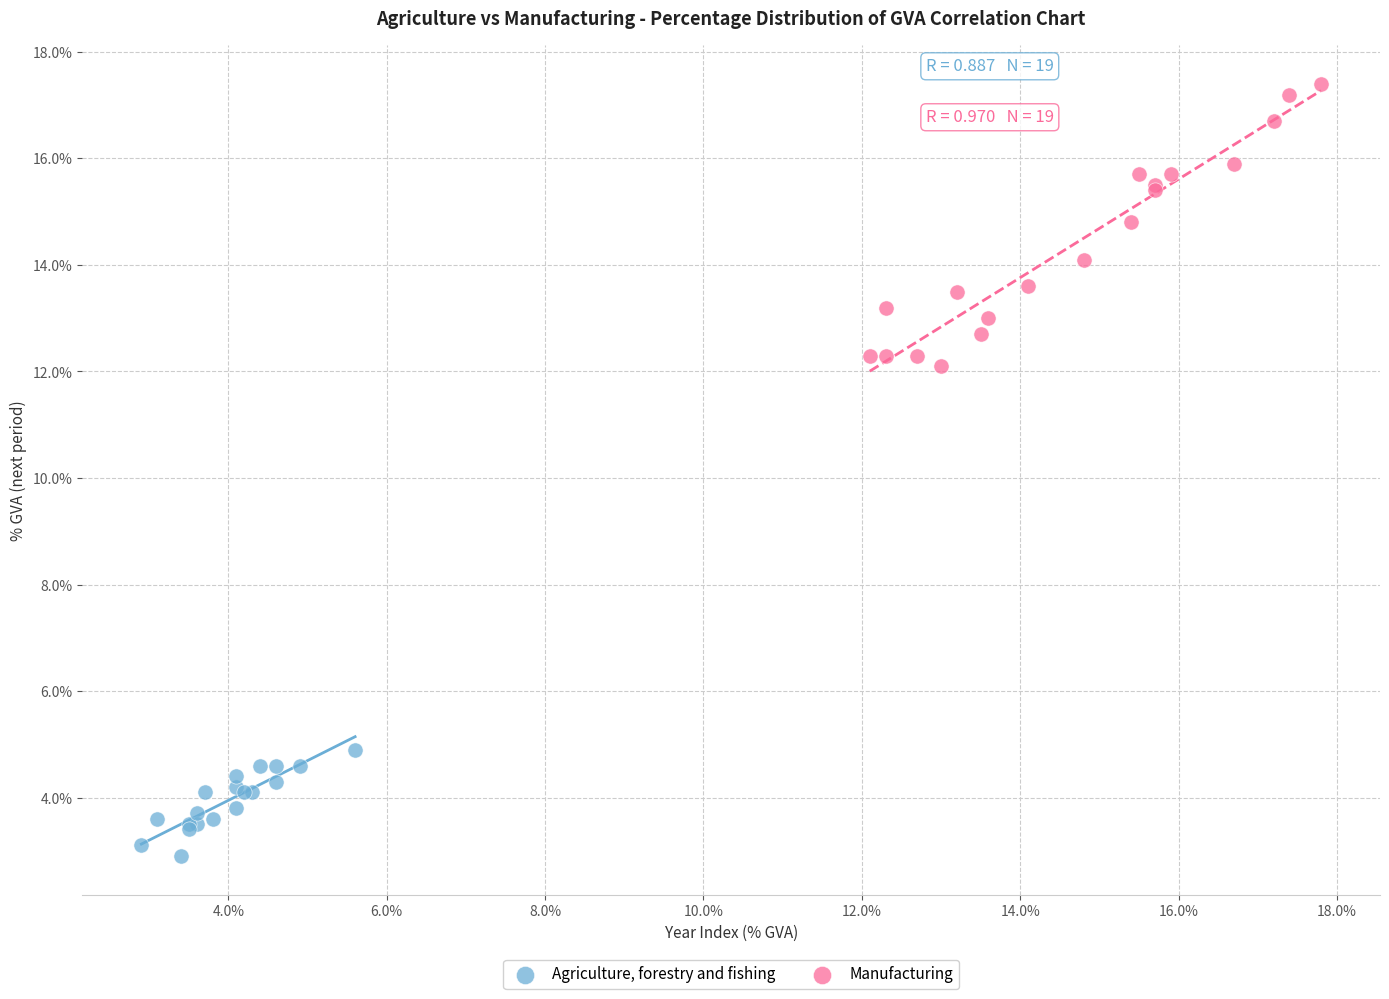

Which series reaches the maximum Y coordinate?

Manufacturing